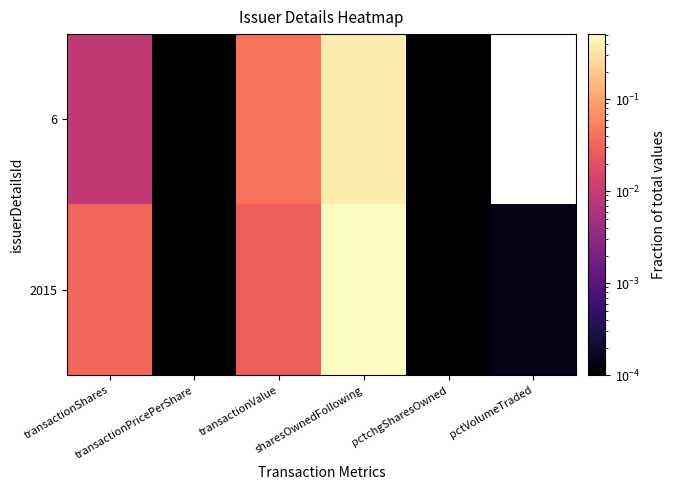

Reading left to right, what are all the values shown in this chart?

2015: transactionShares=0.0	transactionPricePerShare=0.0	transactionValue=0.0	sharesOwnedFollowing=0.5	pctchgSharesOwned=0.0	pctVolumeTraded=0.0
6: transactionShares=0.0	transactionPricePerShare=0.0	transactionValue=0.0	sharesOwnedFollowing=0.4	pctchgSharesOwned=0.0	pctVolumeTraded=0.0